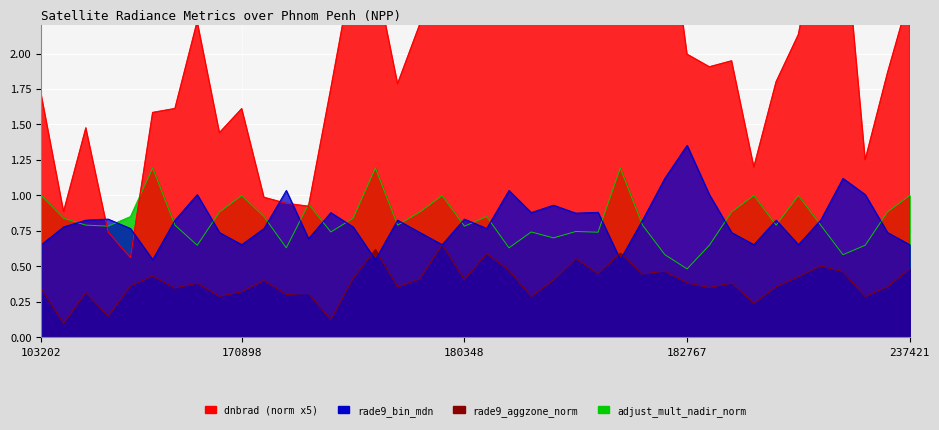

What is the total value across all series at 181765?

5.1